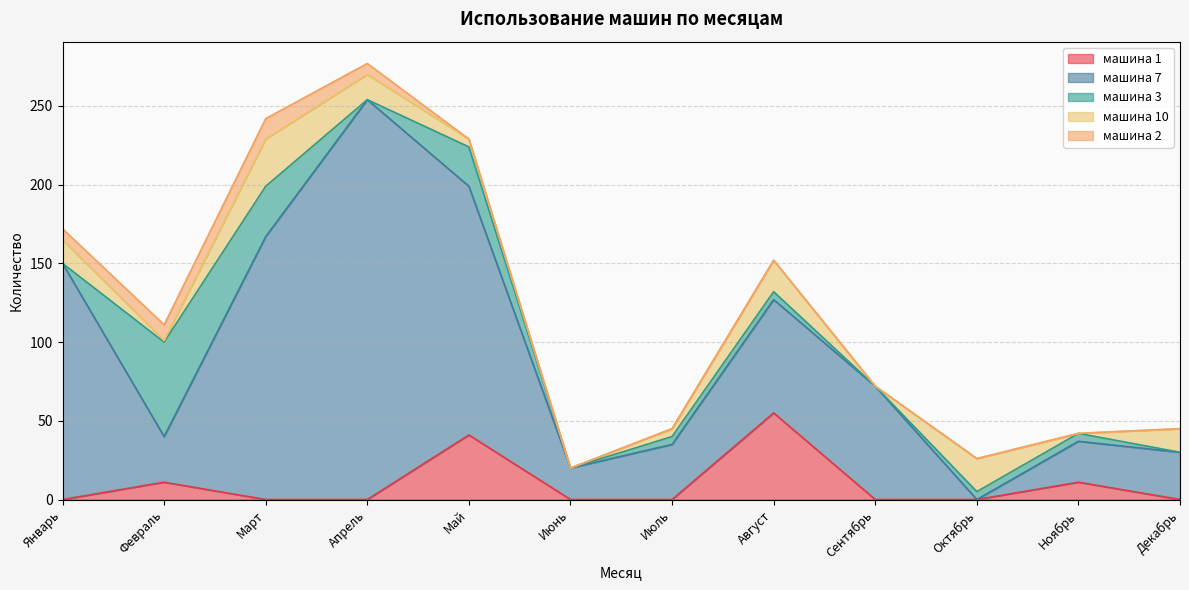

What is the sum of the машина 1 values at Октябрь and Май?

41